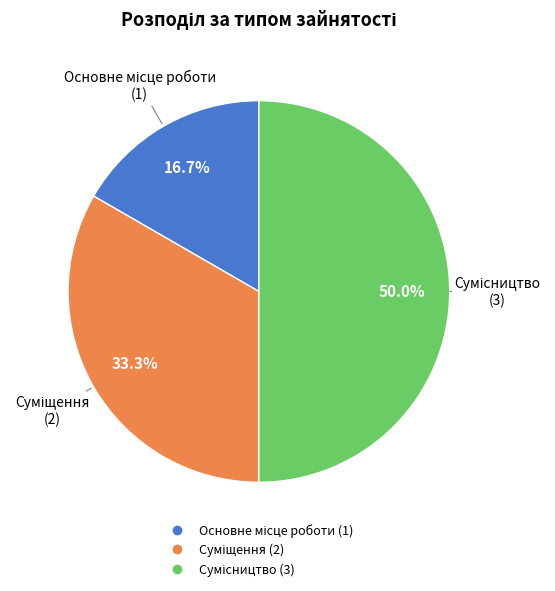

Combined, what portion of the pie is Суміщення and Основне місце роботи?

50.0%